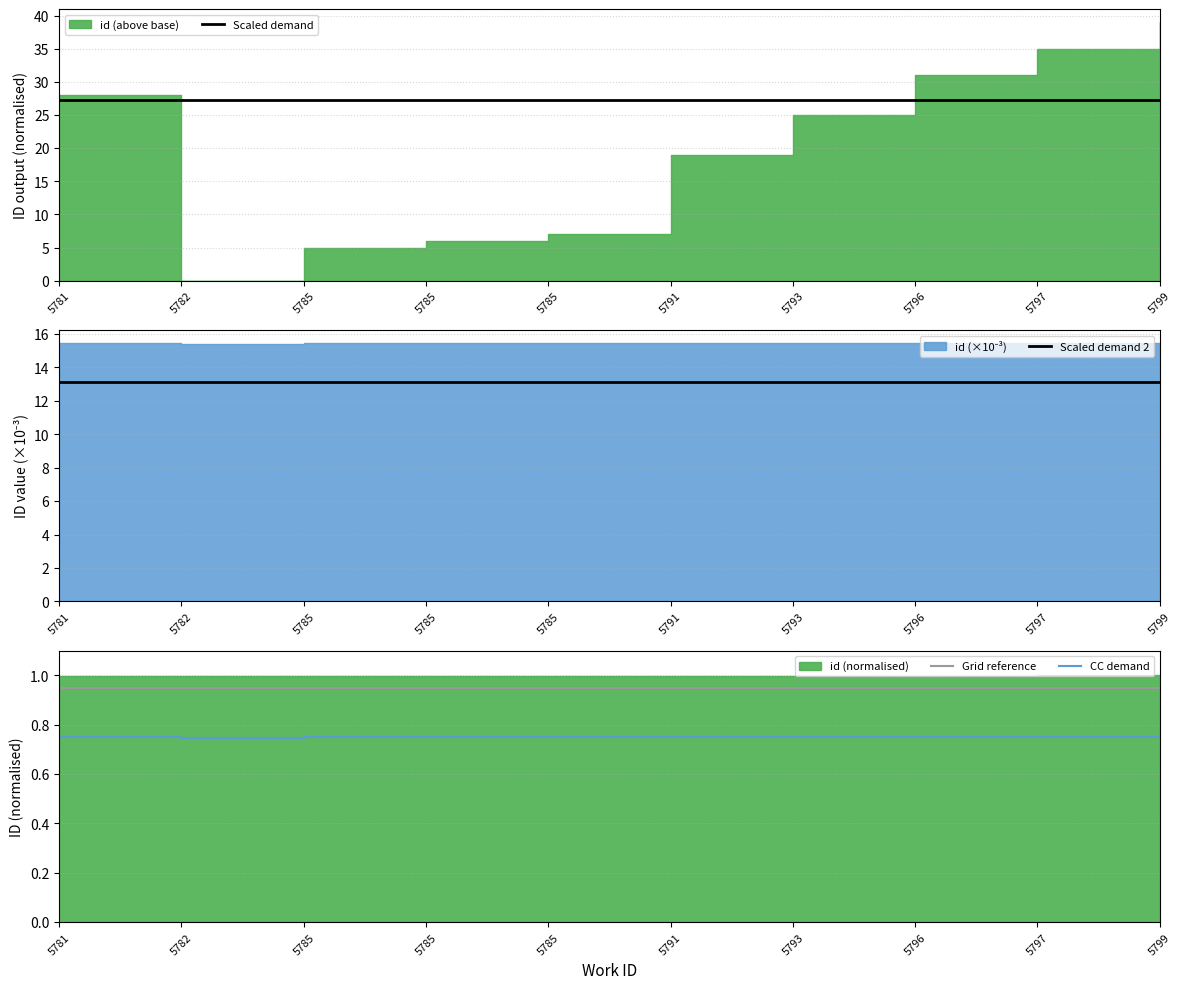

How many interior local valleys does the CC demand series have?

1